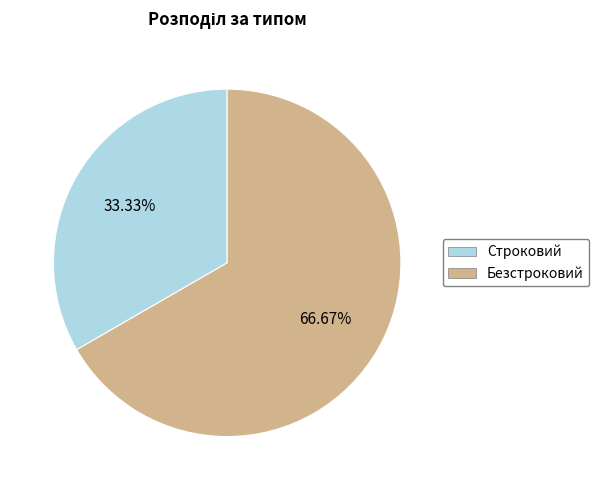

Rank the categories by value from highest to lowest.

Безстроковий, Строковий